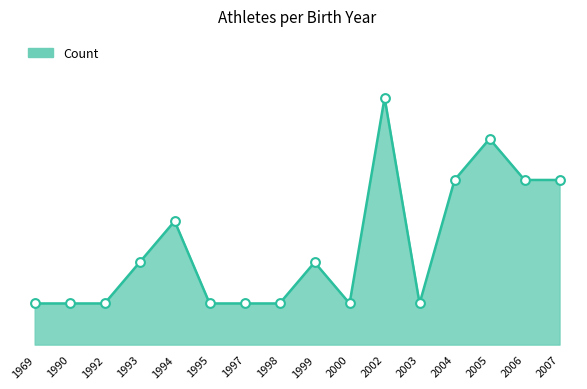

What is the change in value from 1994 to 1995?

-2